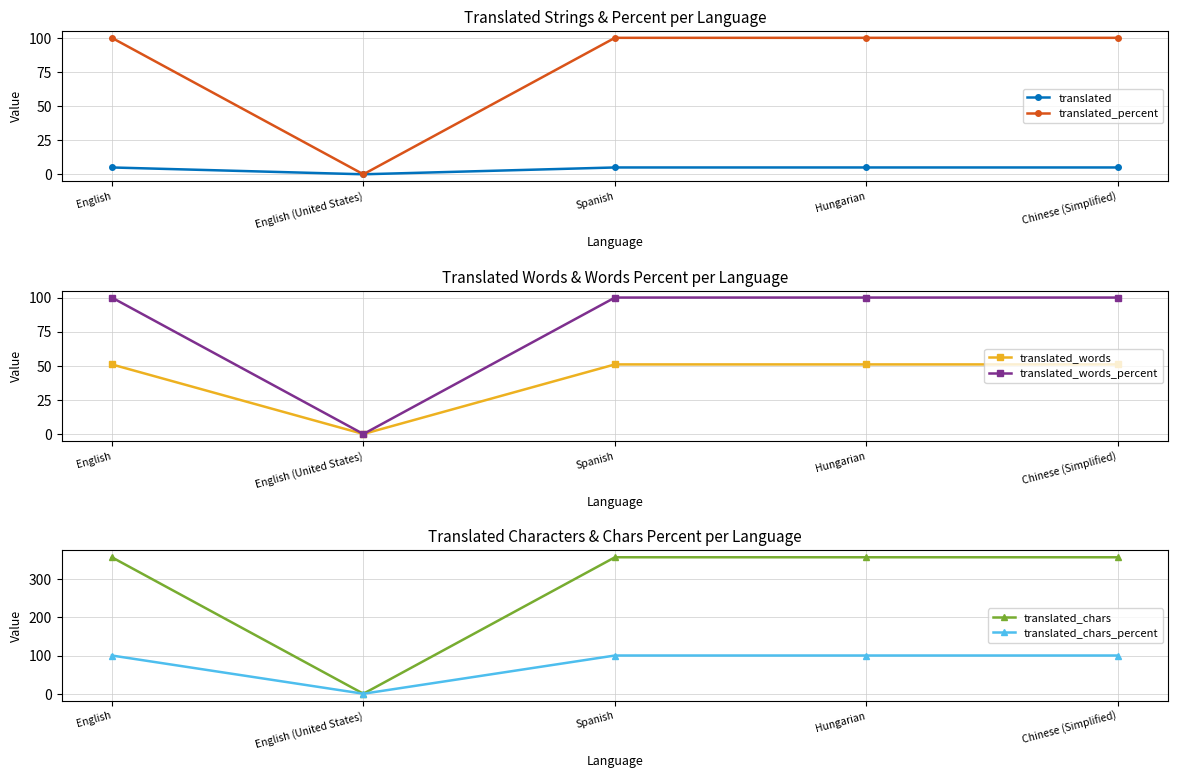

Reading left to right, transcribe all the data shown in this chart.

translated: English=5	English (United States)=0	Spanish=5	Hungarian=5	Chinese (Simplified)=5
translated_percent: English=100	English (United States)=0	Spanish=100	Hungarian=100	Chinese (Simplified)=100
translated_words: English=51	English (United States)=0	Spanish=51	Hungarian=51	Chinese (Simplified)=51
translated_words_percent: English=100	English (United States)=0	Spanish=100	Hungarian=100	Chinese (Simplified)=100
translated_chars: English=357	English (United States)=0	Spanish=357	Hungarian=357	Chinese (Simplified)=357
translated_chars_percent: English=100	English (United States)=0	Spanish=100	Hungarian=100	Chinese (Simplified)=100